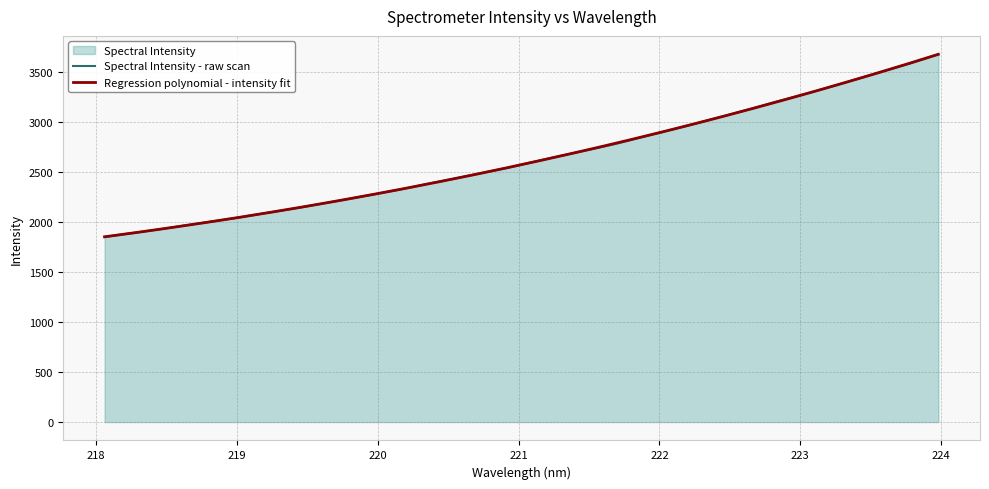

List the labels in order of value, smallest first.

218.0596, 218.2508, 218.442, 218.6332, 218.8244, 219.0156, 219.2067, 219.3979, 219.589, 219.7801, 219.9712, 220.1623, 220.3533, 220.5444, 220.7354, 220.9264, 221.1174, 221.3083, 221.4993, 221.6902, 221.8812, 222.0721, 222.263, 222.4538, 222.6447, 222.8355, 223.0264, 223.2172, 223.408, 223.5987, 223.7895, 223.9802